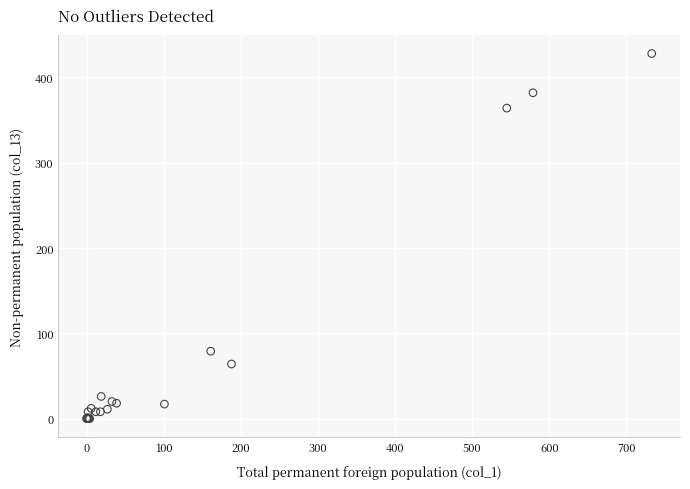

What Y value in the scatter plot is closest to 214?

79